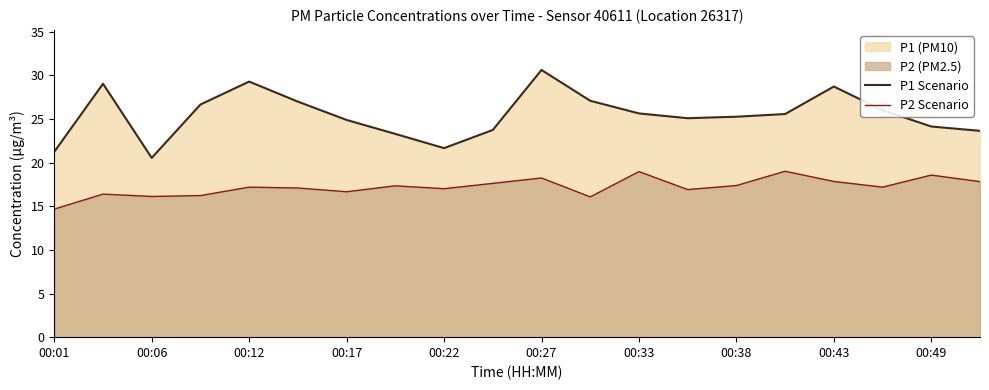

True or false: P2 Scenario and P1 Scenario cross at least once.

False